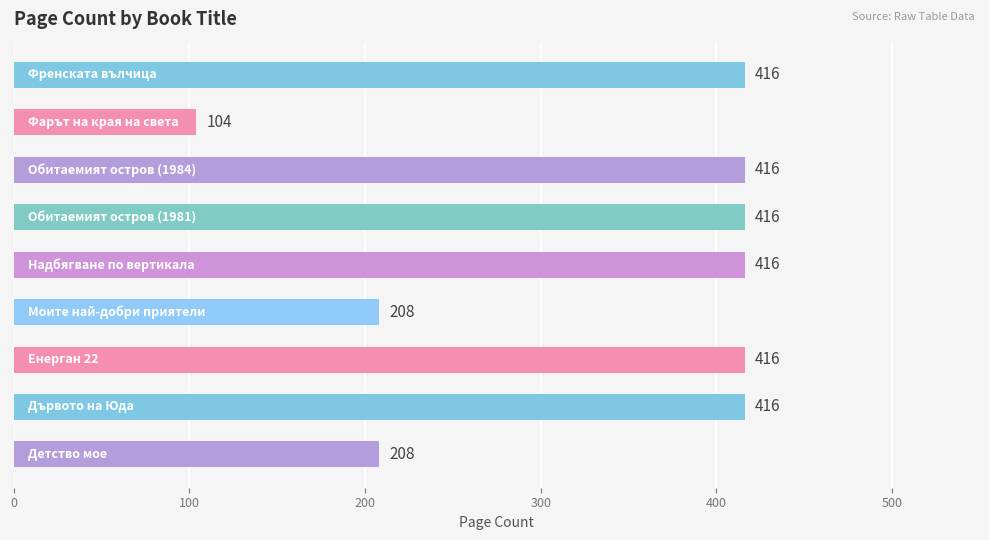

What is the maximum value shown in the chart?

416